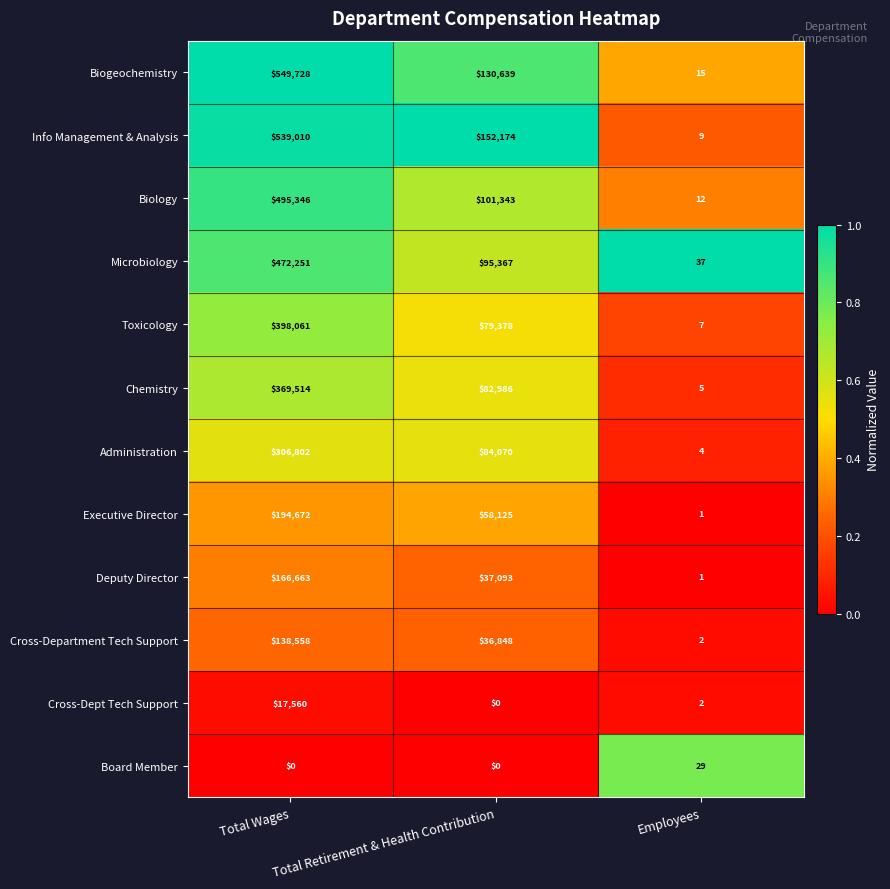

What is the average value of the Microbiology series?

189218